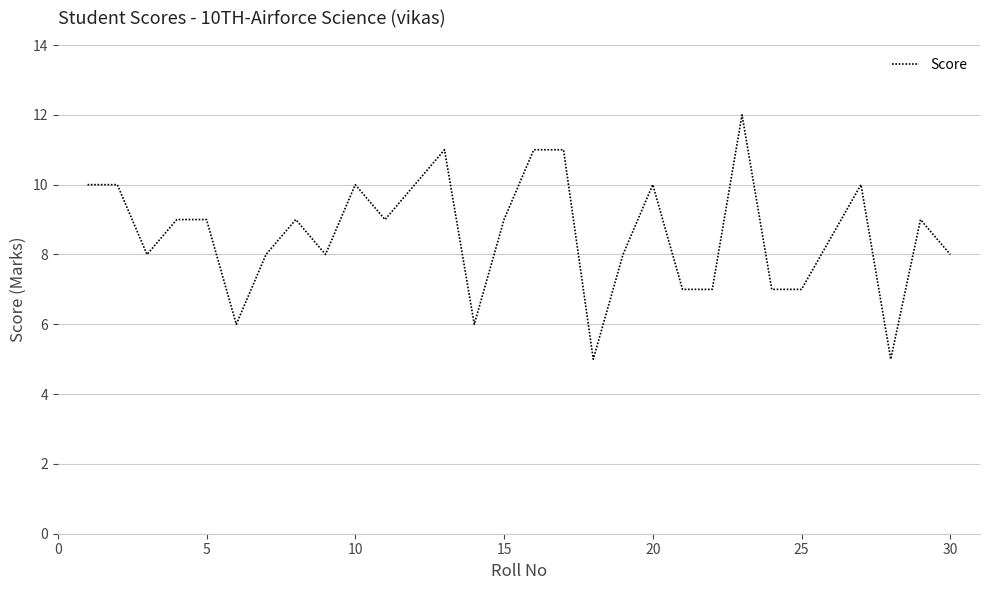

What is the maximum value shown in the chart?

12